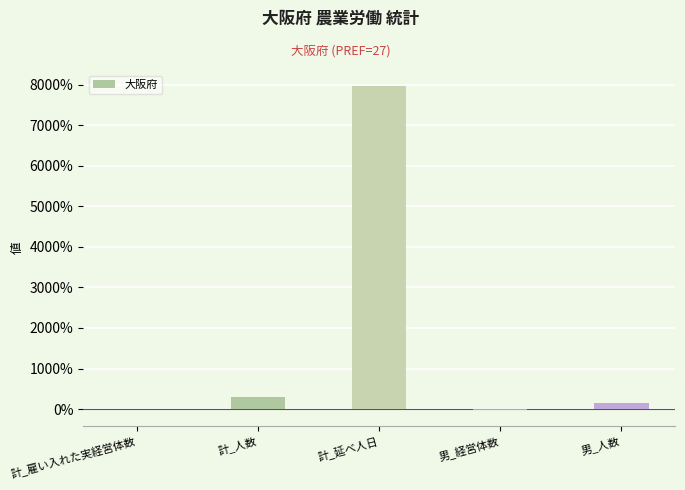

What is the sum of all values?

8408.0